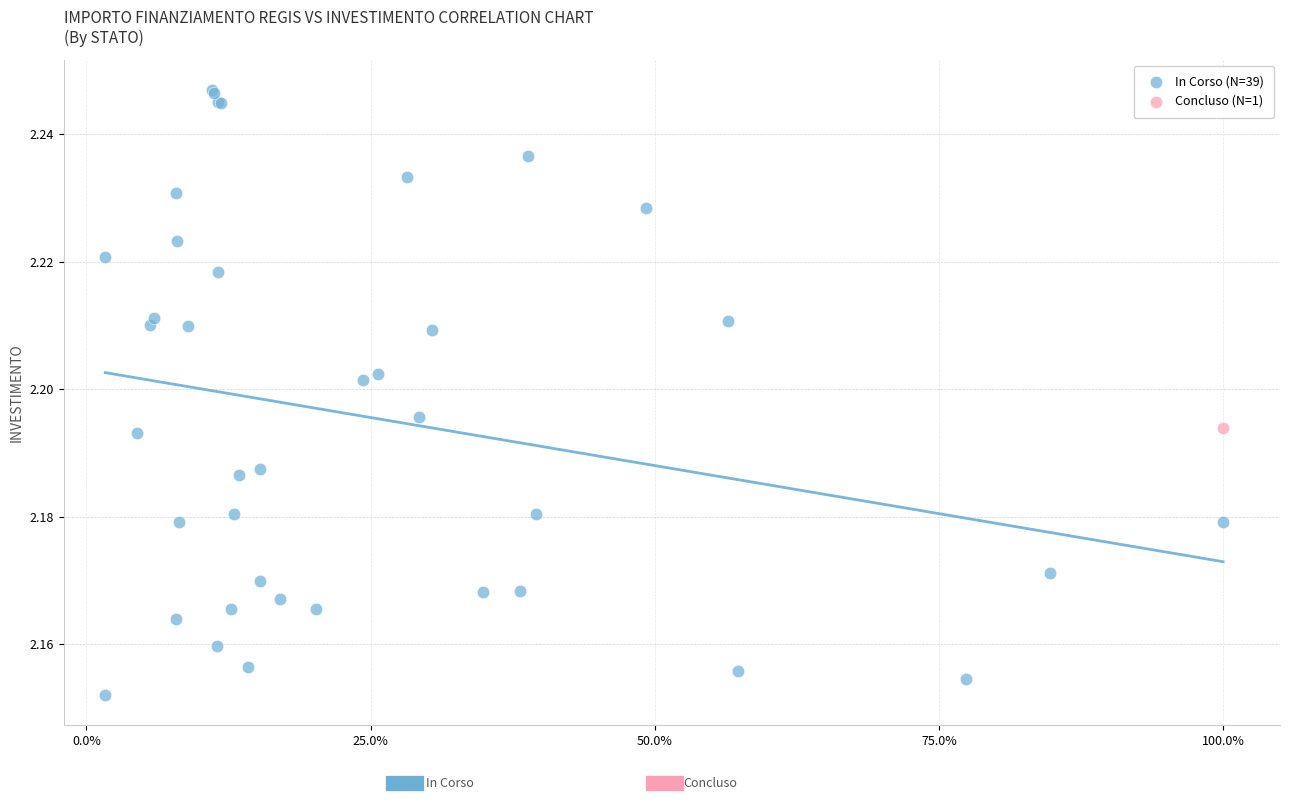

What are all the series names shown in the legend?

In Corso (N=39), Concluso (N=1)